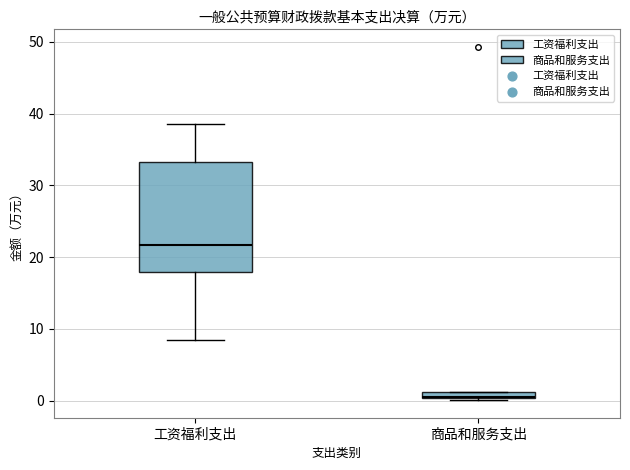

Which box is the tallest, from its lower edge to its upper edge?

工资福利支出